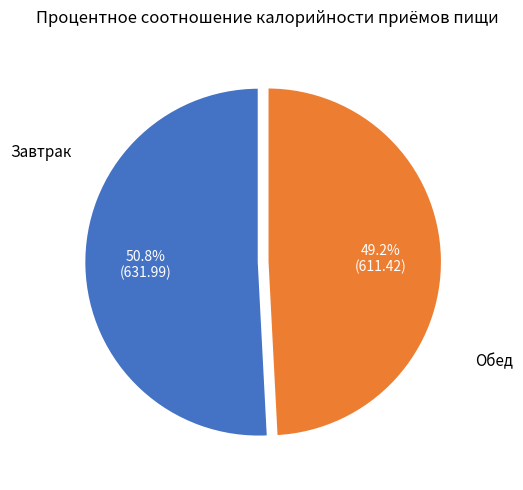

To the nearest percent, what is the average slice percentage?

50%